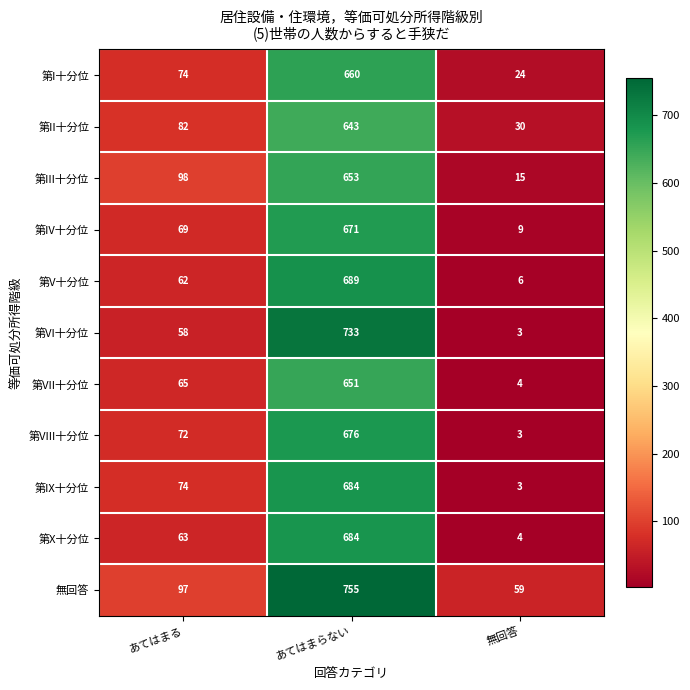

What is the total value across all series at 無回答?

160